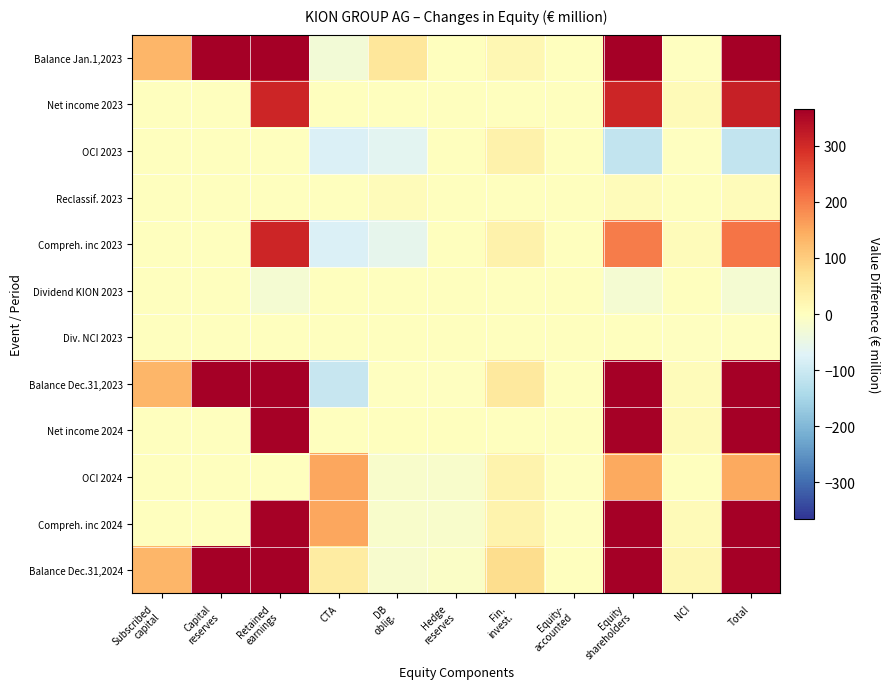

Reading left to right, what are all the values shown in this chart?

Balance Jan.1,2023: Subscribed
capital=131.1	Capital
reserves=3647.5	Retained
earnings=1600.5	CTA=-29.1	DB
oblig.=56.6	Hedge
reserves=2.5	Fin.
invest.=18.3	Equity-
accounted=2.0	Equity
shareholders=3647.5	NCI=-0.9	Total=3647.5
Net income 2023: Subscribed
capital=0.0	Capital
reserves=0.0	Retained
earnings=305.8	CTA=0.0	DB
oblig.=0.0	Hedge
reserves=0.0	Fin.
invest.=0.0	Equity-
accounted=0.0	Equity
shareholders=305.8	NCI=8.6	Total=314.4
OCI 2023: Subscribed
capital=0.0	Capital
reserves=0.0	Retained
earnings=0.0	CTA=-78.8	DB
oblig.=-64.6	Hedge
reserves=1.9	Fin.
invest.=29.6	Equity-
accounted=0.6	Equity
shareholders=-111.2	NCI=-0.2	Total=-111.4
Reclassif. 2023: Subscribed
capital=0.0	Capital
reserves=0.0	Retained
earnings=0.0	CTA=0.0	DB
oblig.=5.8	Hedge
reserves=0.0	Fin.
invest.=1.6	Equity-
accounted=0.0	Equity
shareholders=7.4	NCI=0.0	Total=7.4
Compreh. inc 2023: Subscribed
capital=0.0	Capital
reserves=0.0	Retained
earnings=305.8	CTA=-78.8	DB
oblig.=-58.7	Hedge
reserves=1.9	Fin.
invest.=31.2	Equity-
accounted=0.6	Equity
shareholders=202.1	NCI=8.4	Total=210.4
Dividend KION 2023: Subscribed
capital=0.0	Capital
reserves=0.0	Retained
earnings=-24.9	CTA=0.0	DB
oblig.=0.0	Hedge
reserves=0.0	Fin.
invest.=0.0	Equity-
accounted=0.0	Equity
shareholders=-24.9	NCI=0.0	Total=-24.9
Div. NCI 2023: Subscribed
capital=0.0	Capital
reserves=0.0	Retained
earnings=0.0	CTA=0.0	DB
oblig.=0.0	Hedge
reserves=0.0	Fin.
invest.=0.0	Equity-
accounted=0.0	Equity
shareholders=0.0	NCI=-1.6	Total=-1.6
Balance Dec.31,2023: Subscribed
capital=131.1	Capital
reserves=3647.5	Retained
earnings=1867.3	CTA=-107.8	DB
oblig.=-2.1	Hedge
reserves=-0.5	Fin.
invest.=49.5	Equity-
accounted=2.6	Equity
shareholders=3647.5	NCI=5.9	Total=3647.5
Net income 2024: Subscribed
capital=0.0	Capital
reserves=0.0	Retained
earnings=360.3	CTA=0.0	DB
oblig.=0.0	Hedge
reserves=0.0	Fin.
invest.=0.0	Equity-
accounted=0.0	Equity
shareholders=360.3	NCI=8.9	Total=369.2
OCI 2024: Subscribed
capital=0.0	Capital
reserves=0.0	Retained
earnings=0.0	CTA=151.3	DB
oblig.=-15.3	Hedge
reserves=-14.5	Fin.
invest.=27.0	Equity-
accounted=-0.4	Equity
shareholders=148.2	NCI=0.2	Total=148.4
Compreh. inc 2024: Subscribed
capital=0.0	Capital
reserves=0.0	Retained
earnings=360.3	CTA=151.3	DB
oblig.=-15.3	Hedge
reserves=-14.5	Fin.
invest.=27.0	Equity-
accounted=-0.4	Equity
shareholders=508.5	NCI=9.1	Total=517.6
Balance Dec.31,2024: Subscribed
capital=131.1	Capital
reserves=3647.5	Retained
earnings=2135.7	CTA=43.5	DB
oblig.=-17.4	Hedge
reserves=-9.0	Fin.
invest.=76.6	Equity-
accounted=2.2	Equity
shareholders=3647.5	NCI=17.7	Total=3647.5